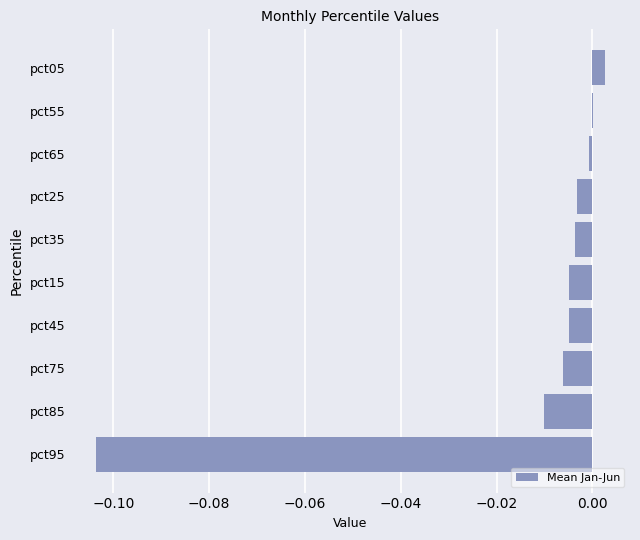

Which label corresponds to the largest value in the chart?

pct05